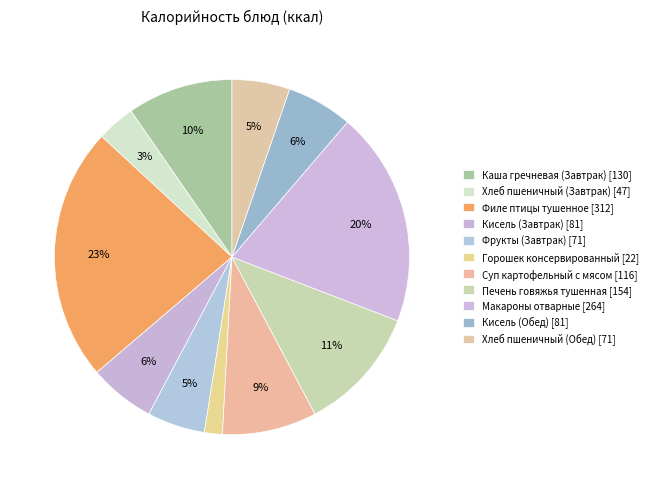

How many slices are in this pie chart?

11